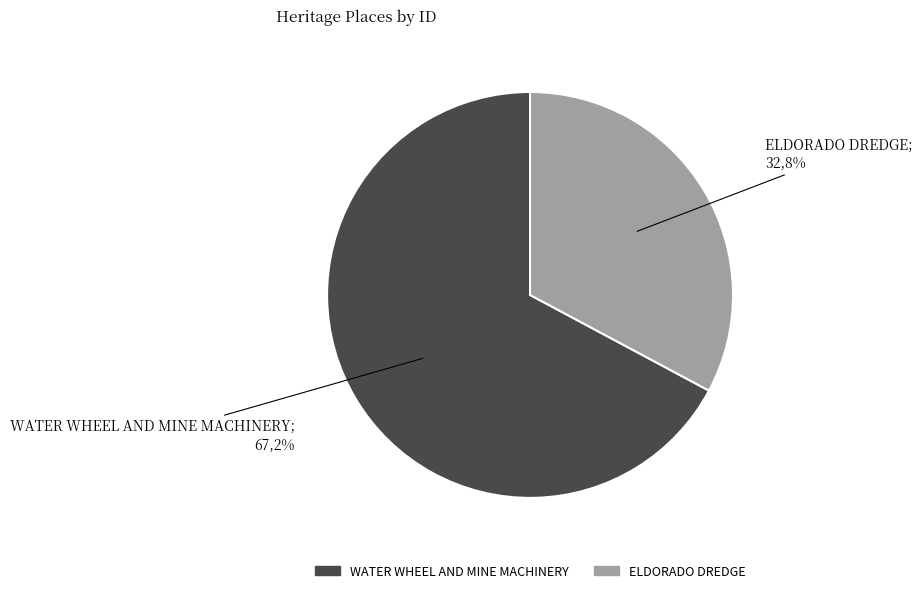

What is the change in value from WATER WHEEL AND MINE MACHINERY to ELDORADO DREDGE?

-443